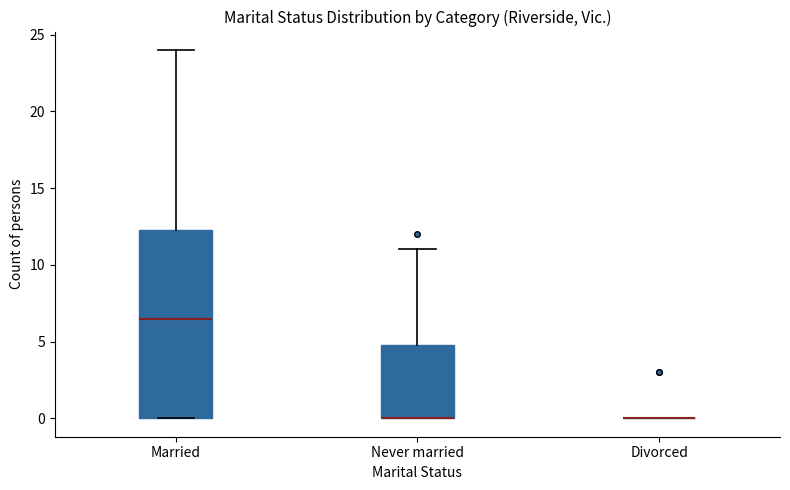

Reading left to right, transcribe this box plot: for each box, give where its median line is, the range the box spans, and where its two whiskers end, as read against the y-axis. The values are not printed on the chart, so give them approximately, as read against the axis.

Married: median 6.5, box 0.0 to 12.5, whiskers 0.0 to 24.0
Never married: median 0.0 (drawn on the box's lower edge), box 0.0 to 5.0, whiskers 0.0 to 11.0
Divorced: box collapsed to a line at 0.0, whiskers 0.0 to 0.0